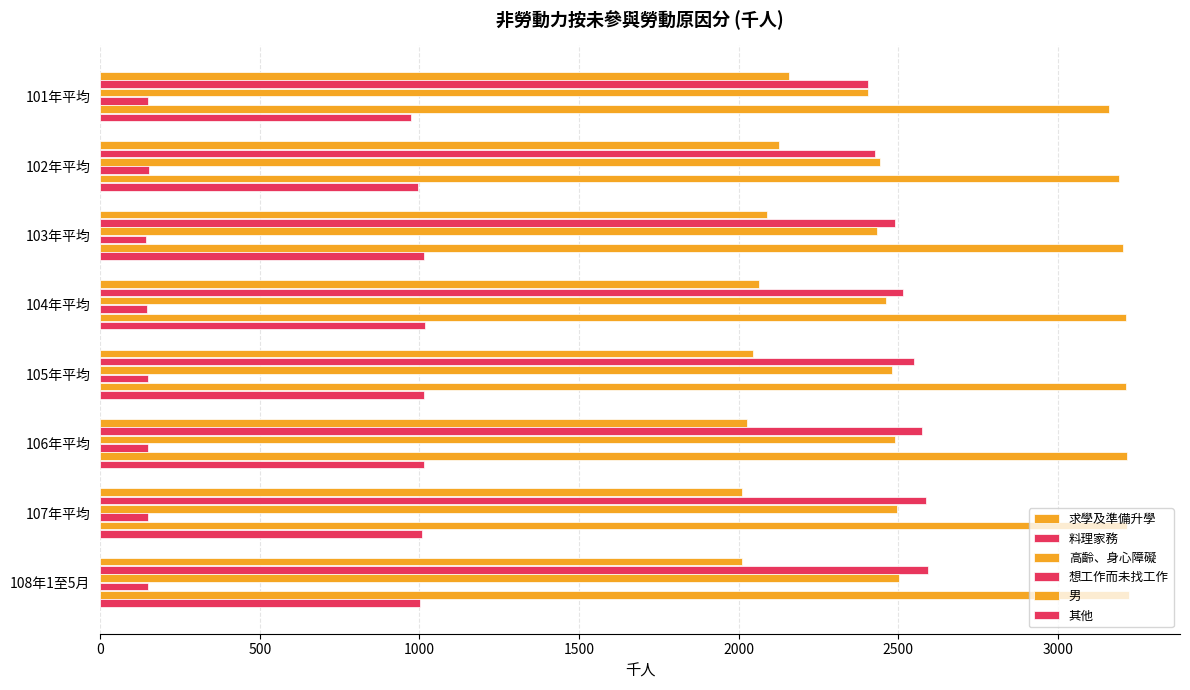

How many categories are shown in the chart?

8